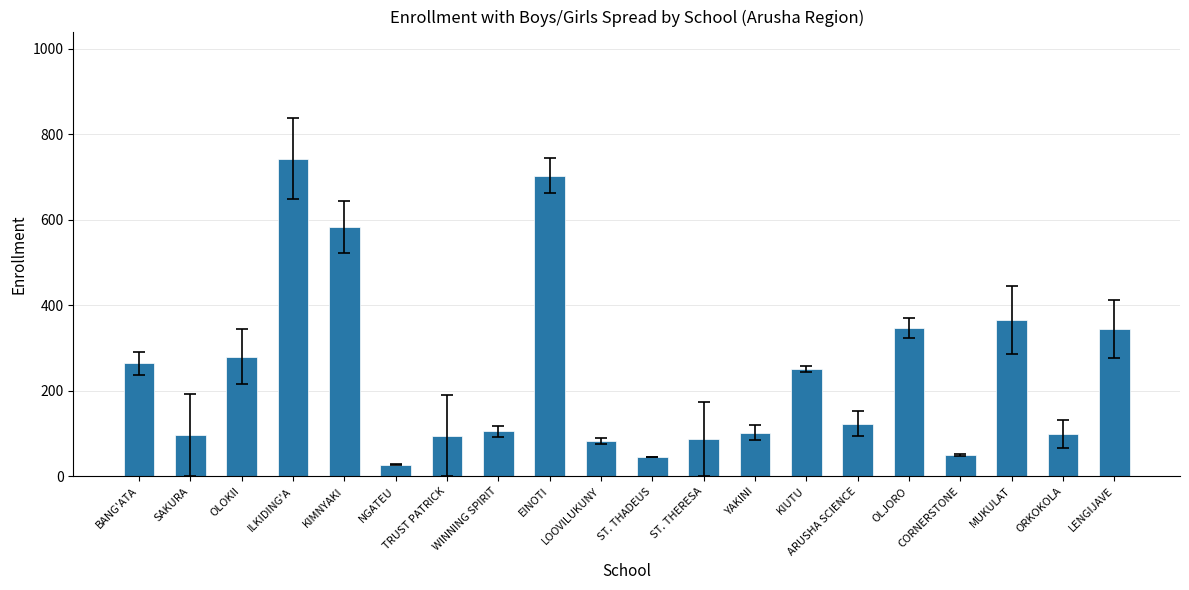

Does the chart contain any negative values?

No